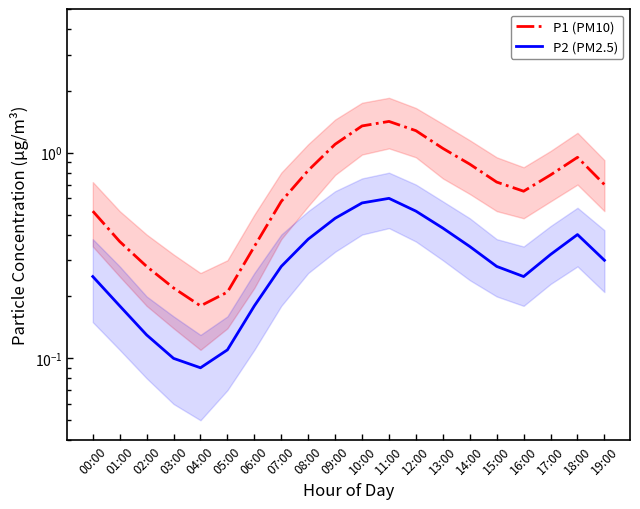

In P2 (PM2.5), how many points are higher than both neighbors (excluding endpoints)?

2